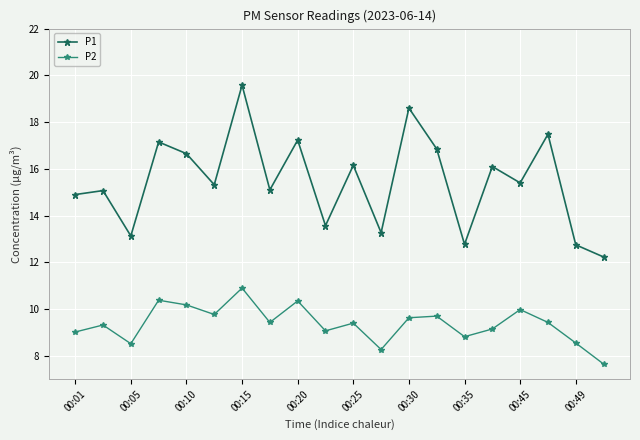

Which series has the largest total across all categories?

P1